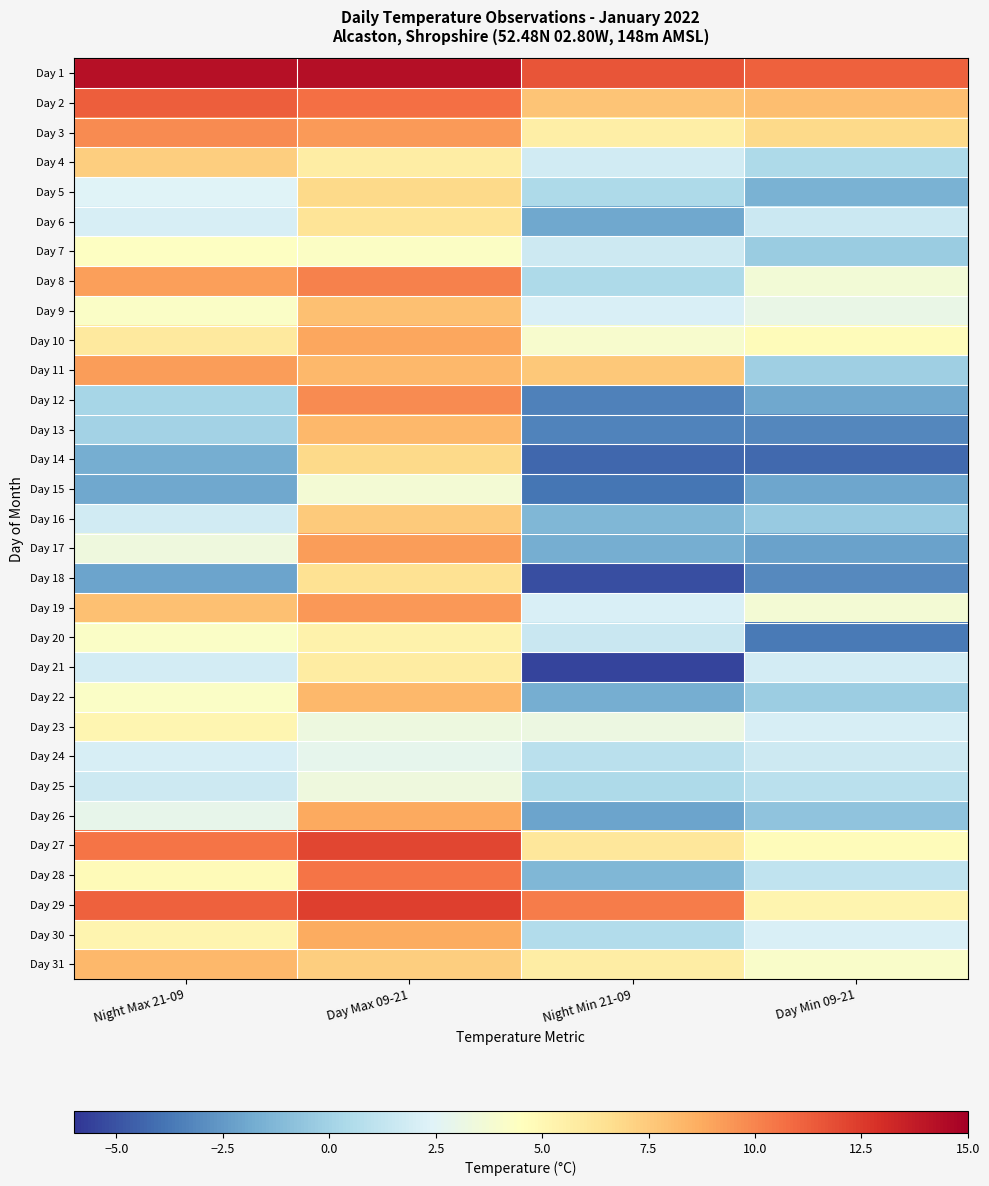

Reading left to right, what are all the values shown in this chart?

Day 1: Night Max 21-09=14.2	Day Max 09-21=14.3	Night Min 21-09=11.6	Day Min 09-21=11.2
Day 2: Night Max 21-09=11.3	Day Max 09-21=10.7	Night Min 21-09=7.7	Day Min 09-21=8.0
Day 3: Night Max 21-09=9.8	Day Max 09-21=9.3	Night Min 21-09=5.6	Day Min 09-21=6.8
Day 4: Night Max 21-09=7.3	Day Max 09-21=5.7	Night Min 21-09=1.8	Day Min 09-21=0.4
Day 5: Night Max 21-09=2.4	Day Max 09-21=6.8	Night Min 21-09=0.4	Day Min 09-21=-1.5
Day 6: Night Max 21-09=2.1	Day Max 09-21=6.3	Night Min 21-09=-1.9	Day Min 09-21=1.6
Day 7: Night Max 21-09=4.4	Day Max 09-21=4.3	Night Min 21-09=1.7	Day Min 09-21=-0.3
Day 8: Night Max 21-09=9.1	Day Max 09-21=10.1	Night Min 21-09=0.4	Day Min 09-21=3.6
Day 9: Night Max 21-09=4.2	Day Max 09-21=7.9	Night Min 21-09=2.2	Day Min 09-21=3.1
Day 10: Night Max 21-09=5.9	Day Max 09-21=8.9	Night Min 21-09=4.0	Day Min 09-21=4.7
Day 11: Night Max 21-09=9.2	Day Max 09-21=8.2	Night Min 21-09=7.6	Day Min 09-21=-0.1
Day 12: Night Max 21-09=0.2	Day Max 09-21=9.8	Night Min 21-09=-3.4	Day Min 09-21=-1.9
Day 13: Night Max 21-09=0.0	Day Max 09-21=8.2	Night Min 21-09=-3.3	Day Min 09-21=-3.2
Day 14: Night Max 21-09=-1.7	Day Max 09-21=6.8	Night Min 21-09=-4.3	Day Min 09-21=-4.2
Day 15: Night Max 21-09=-1.9	Day Max 09-21=3.7	Night Min 21-09=-3.8	Day Min 09-21=-2.0
Day 16: Night Max 21-09=1.8	Day Max 09-21=7.5	Night Min 21-09=-1.3	Day Min 09-21=-0.4
Day 17: Night Max 21-09=3.4	Day Max 09-21=9.2	Night Min 21-09=-1.7	Day Min 09-21=-2.2
Day 18: Night Max 21-09=-2.1	Day Max 09-21=6.4	Night Min 21-09=-5.1	Day Min 09-21=-3.1
Day 19: Night Max 21-09=7.9	Day Max 09-21=9.4	Night Min 21-09=2.2	Day Min 09-21=3.7
Day 20: Night Max 21-09=4.2	Day Max 09-21=5.4	Night Min 21-09=1.5	Day Min 09-21=-3.7
Day 21: Night Max 21-09=1.9	Day Max 09-21=5.8	Night Min 21-09=-5.5	Day Min 09-21=1.9
Day 22: Night Max 21-09=4.2	Day Max 09-21=8.2	Night Min 21-09=-1.7	Day Min 09-21=-0.2
Day 23: Night Max 21-09=5.1	Day Max 09-21=3.3	Night Min 21-09=3.2	Day Min 09-21=2.1
Day 24: Night Max 21-09=2.1	Day Max 09-21=2.8	Night Min 21-09=0.9	Day Min 09-21=1.7
Day 25: Night Max 21-09=1.7	Day Max 09-21=3.4	Night Min 21-09=0.4	Day Min 09-21=0.9
Day 26: Night Max 21-09=2.9	Day Max 09-21=8.8	Night Min 21-09=-2.1	Day Min 09-21=-0.7
Day 27: Night Max 21-09=10.5	Day Max 09-21=12.1	Night Min 21-09=6.1	Day Min 09-21=4.7
Day 28: Night Max 21-09=4.8	Day Max 09-21=10.5	Night Min 21-09=-1.3	Day Min 09-21=1.2
Day 29: Night Max 21-09=11.2	Day Max 09-21=12.3	Night Min 21-09=10.3	Day Min 09-21=5.2
Day 30: Night Max 21-09=5.2	Day Max 09-21=8.7	Night Min 21-09=0.6	Day Min 09-21=2.2
Day 31: Night Max 21-09=8.2	Day Max 09-21=7.3	Night Min 21-09=5.7	Day Min 09-21=4.1